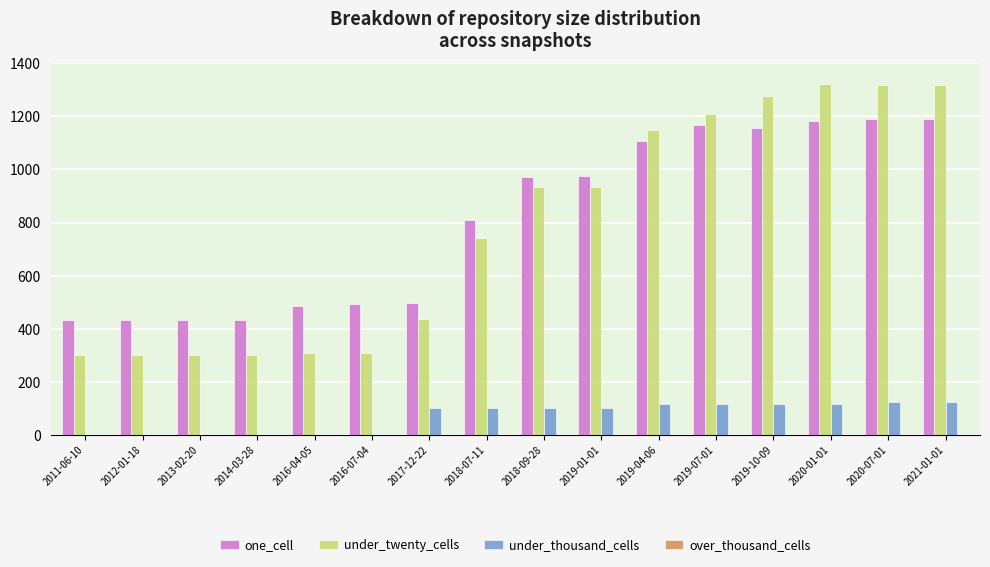

Is the value of under_twenty_cells at 2016-04-05 greater than the value of one_cell at 2016-04-05?

No